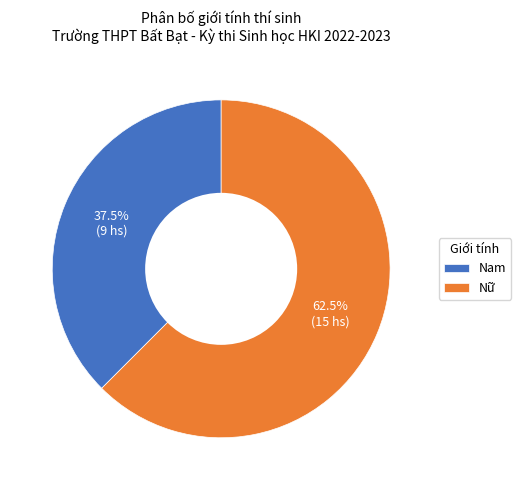

Which has a higher value, Nam or Nữ?

Nữ